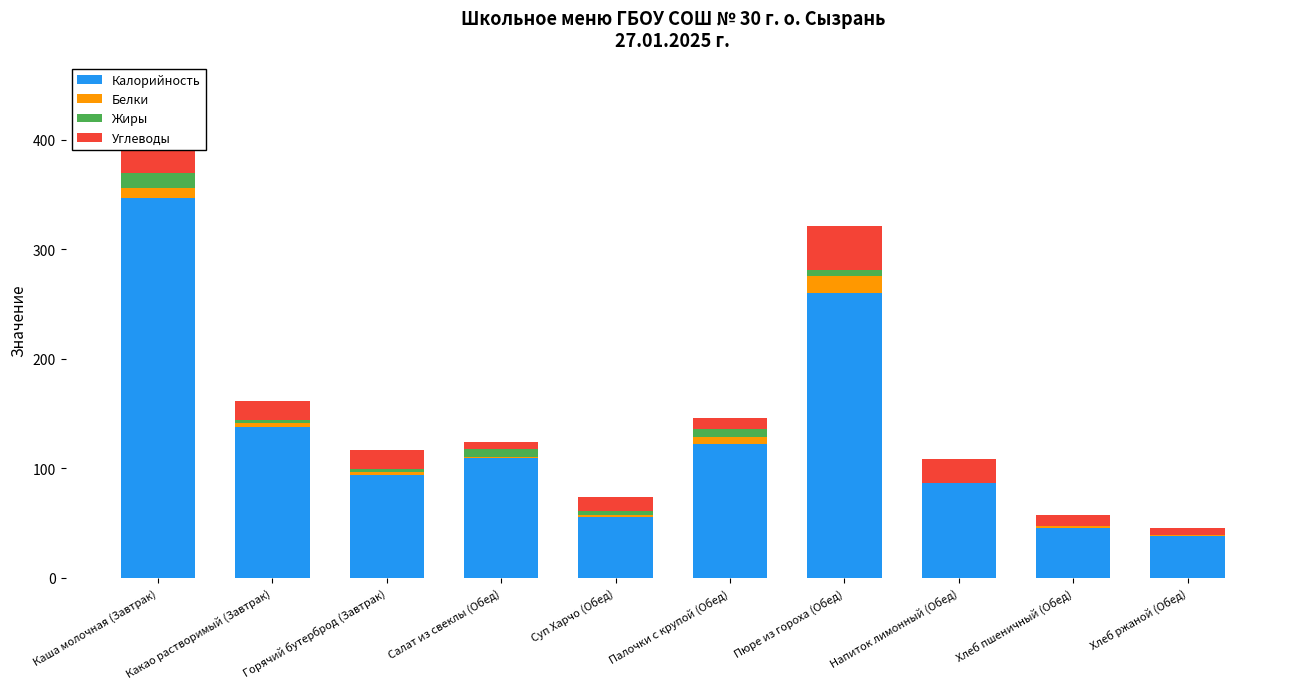

Is it true that Калорийность equals 31.4 at Суп Харчо (Обед)?

False